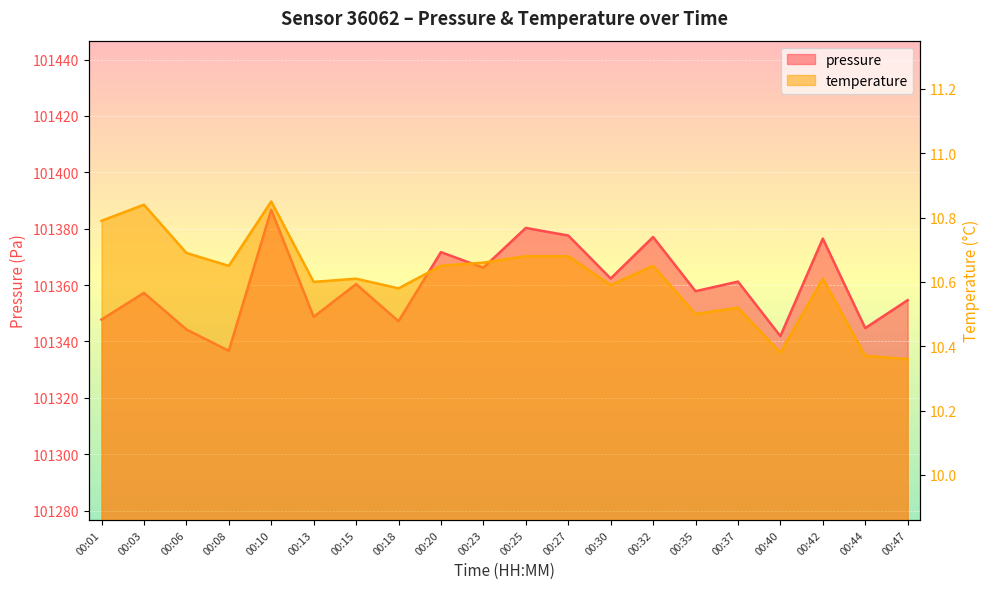

List the series in order of their overall mean, highest first.

pressure, temperature